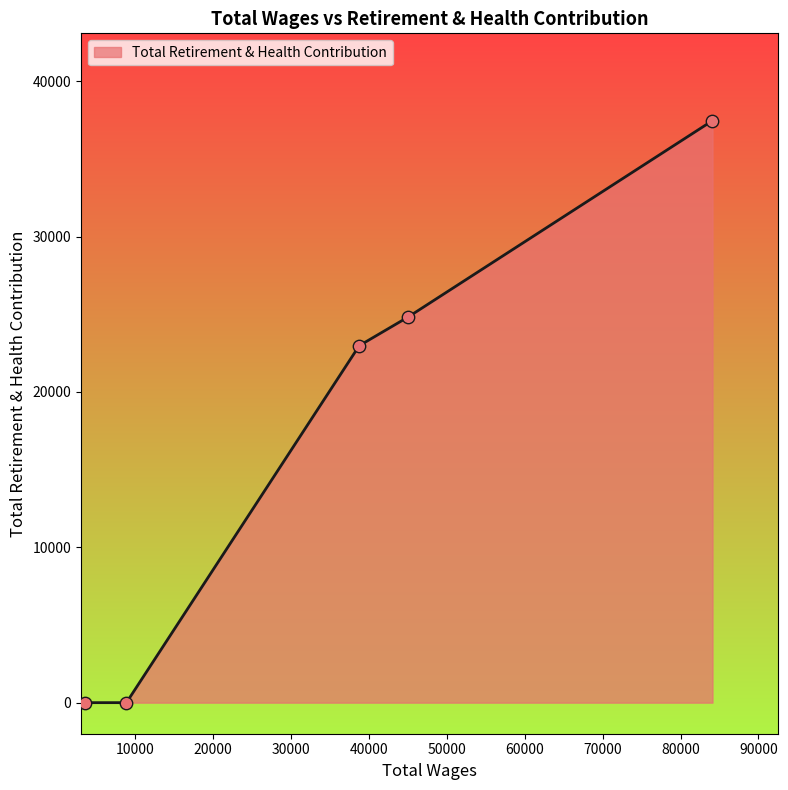

What is the greatest value displayed?

37468